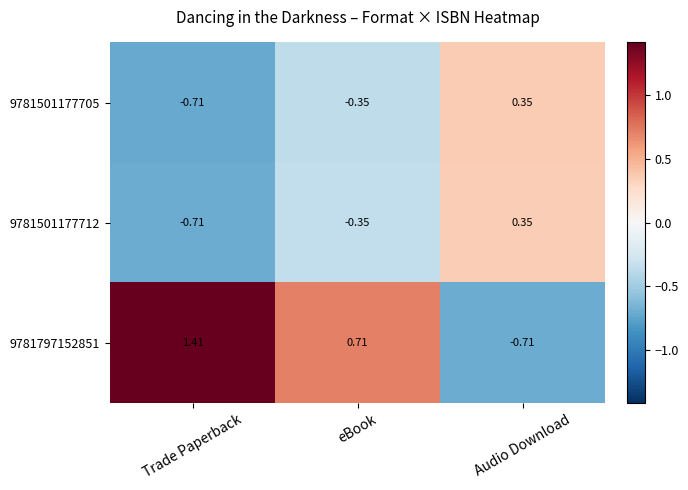

What is the spread (max minus min) of values at eBook?

1.1